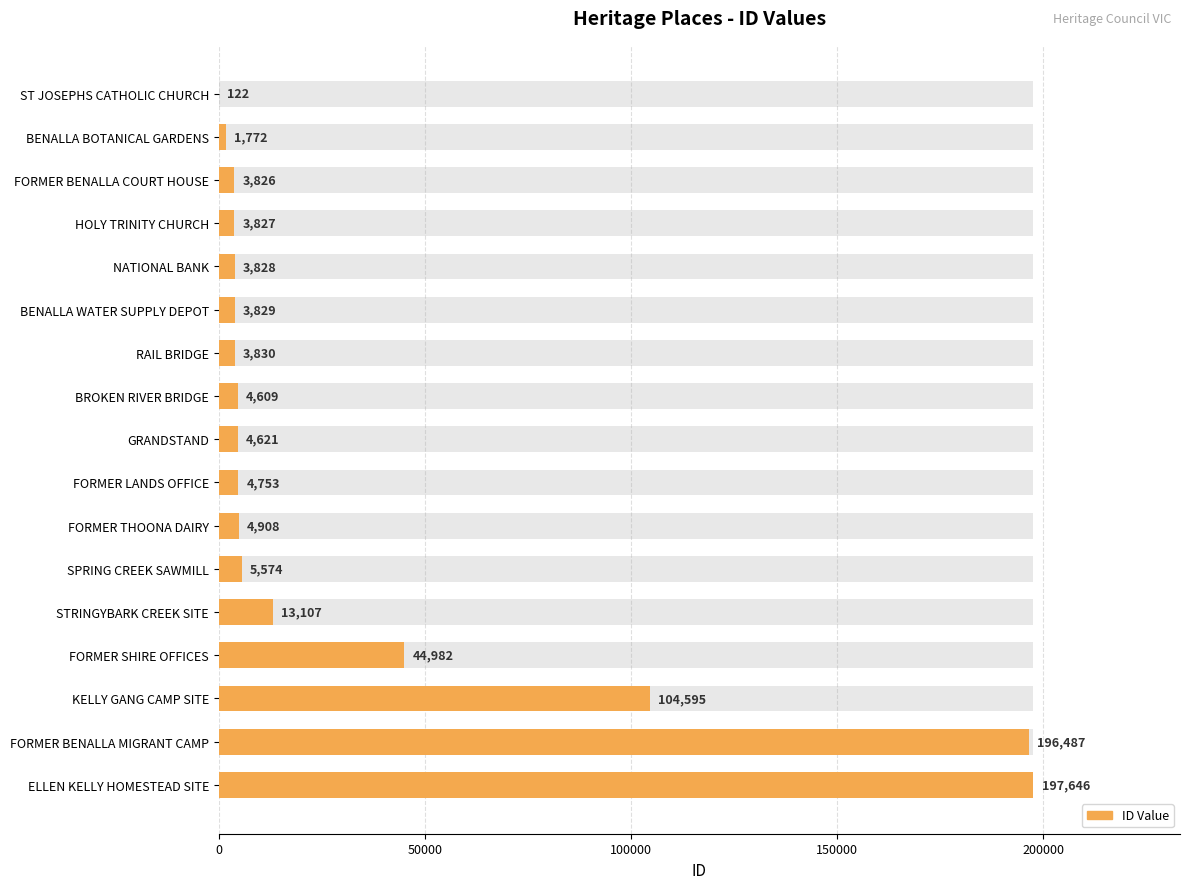

True or false: the data shows 4609 at BROKEN RIVER BRIDGE.

True